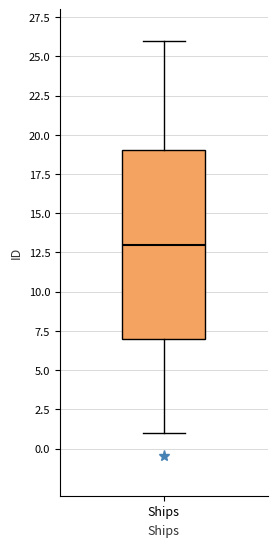

Read this box plot against the y-axis: the position of the median line, the range covered by the box, and the ends of both whiskers. The values are not printed on the chart, so give them approximately, as read against the axis.

median 13, box 7 to 19, whiskers 1 to 26